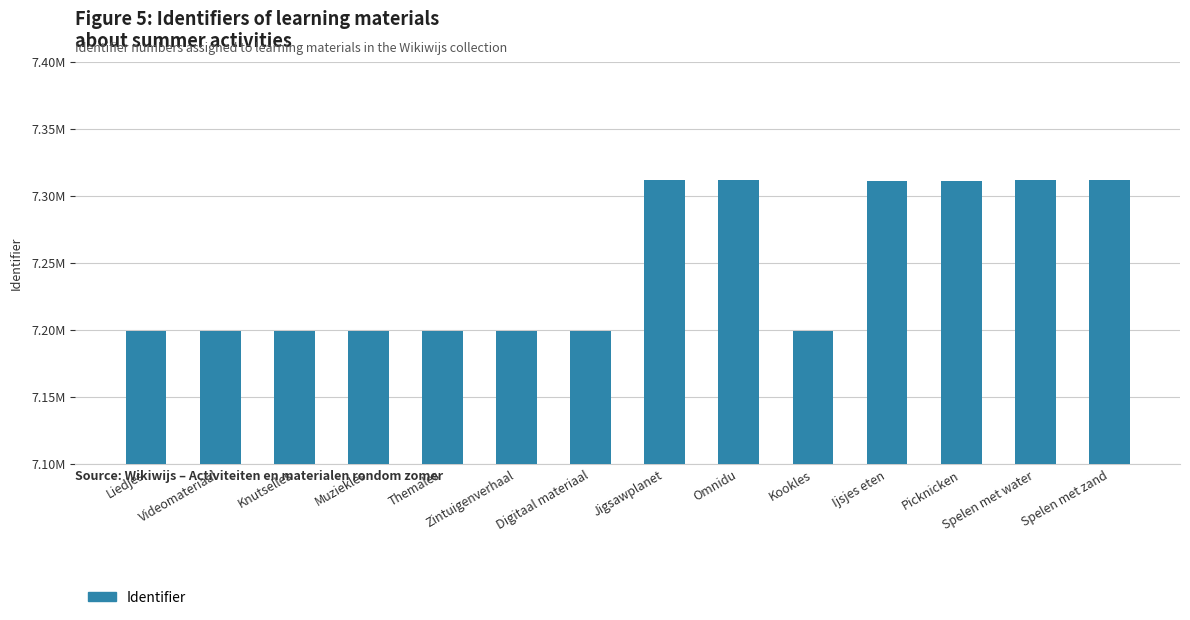

List the labels in order of value, largest first.

Spelen met zand, Spelen met water, Omnidu, Jigsawplanet, Picknicken, Ijsjes eten, Zintuigenverhaal, Themales, Muziekles, Kookles, Knutselles, Videomateriaal, Liedjes, Digitaal materiaal